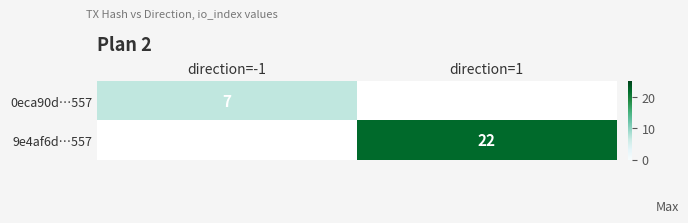

The value of 9e4af6d…557 at direction=1 is 35.0. True or false?

False